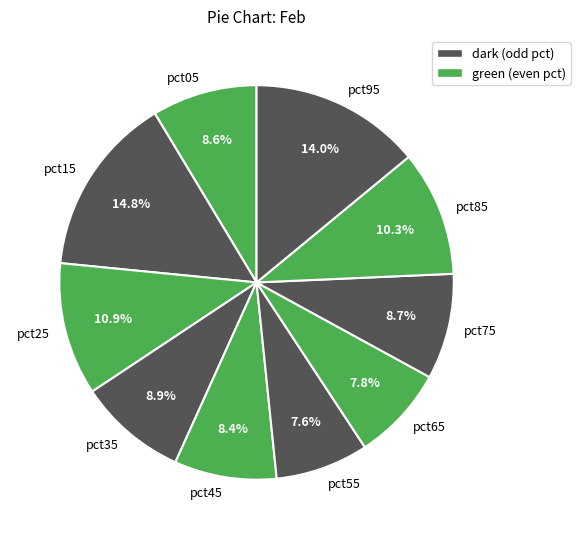

Count the number of slices in the pie.

10